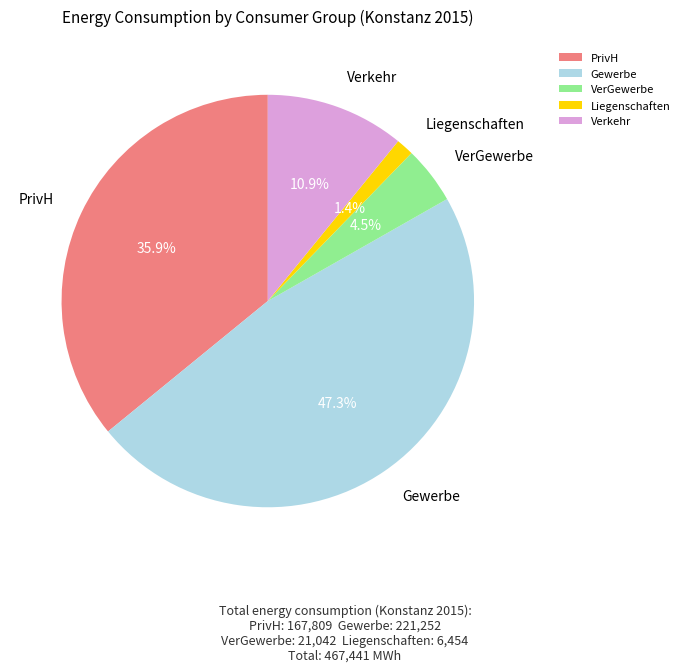

Does PrivH account for over 50% of the chart?

No